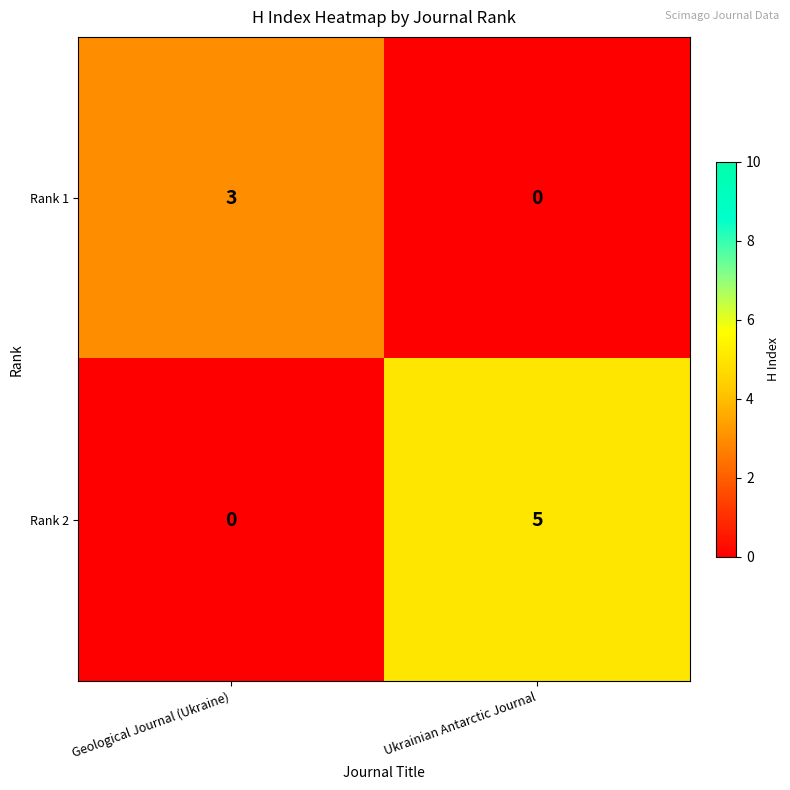

Is it true that Rank 1 equals -2 at Ukrainian Antarctic Journal?

False